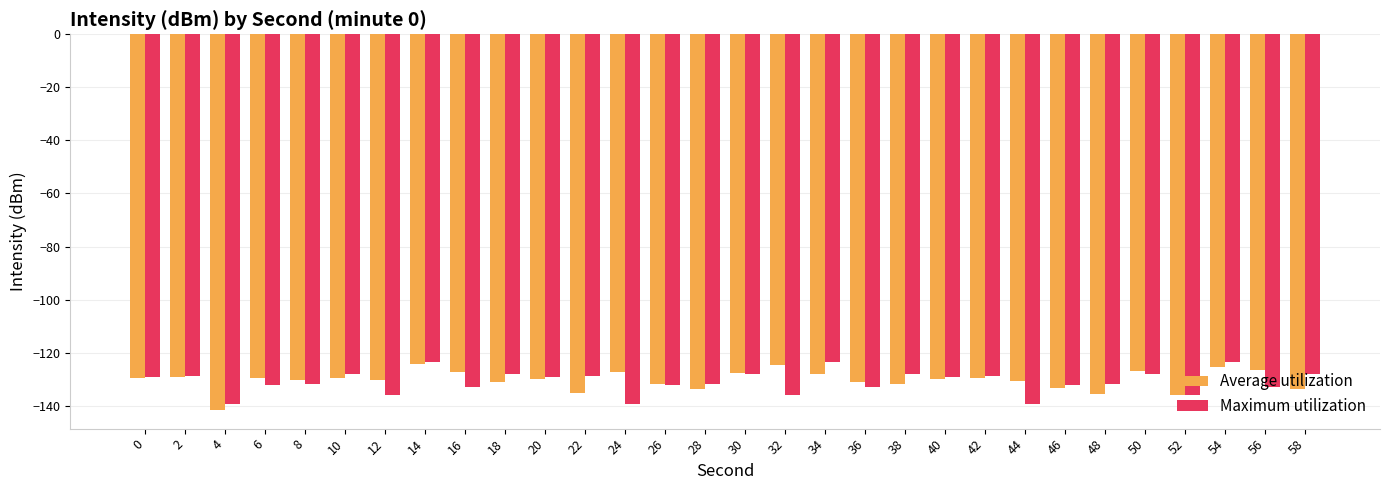

How many data points does each series have?

30